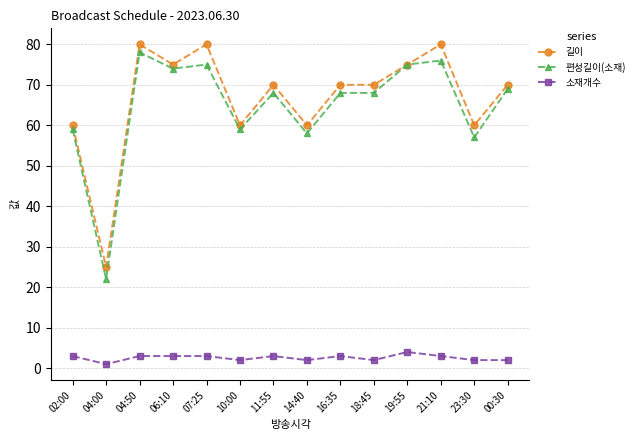

Which series has the largest range (max minus min)?

편성길이(소재)